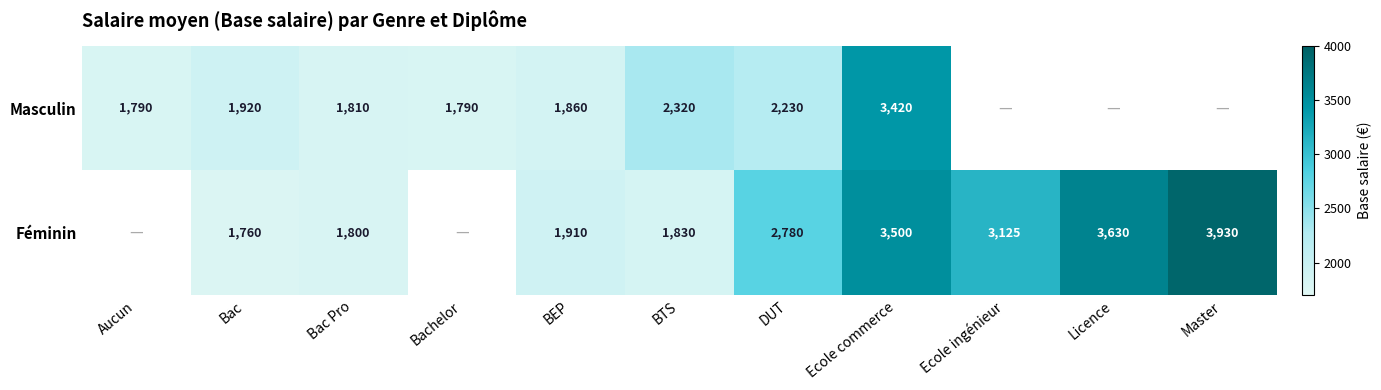

How many series are shown in this chart?

2